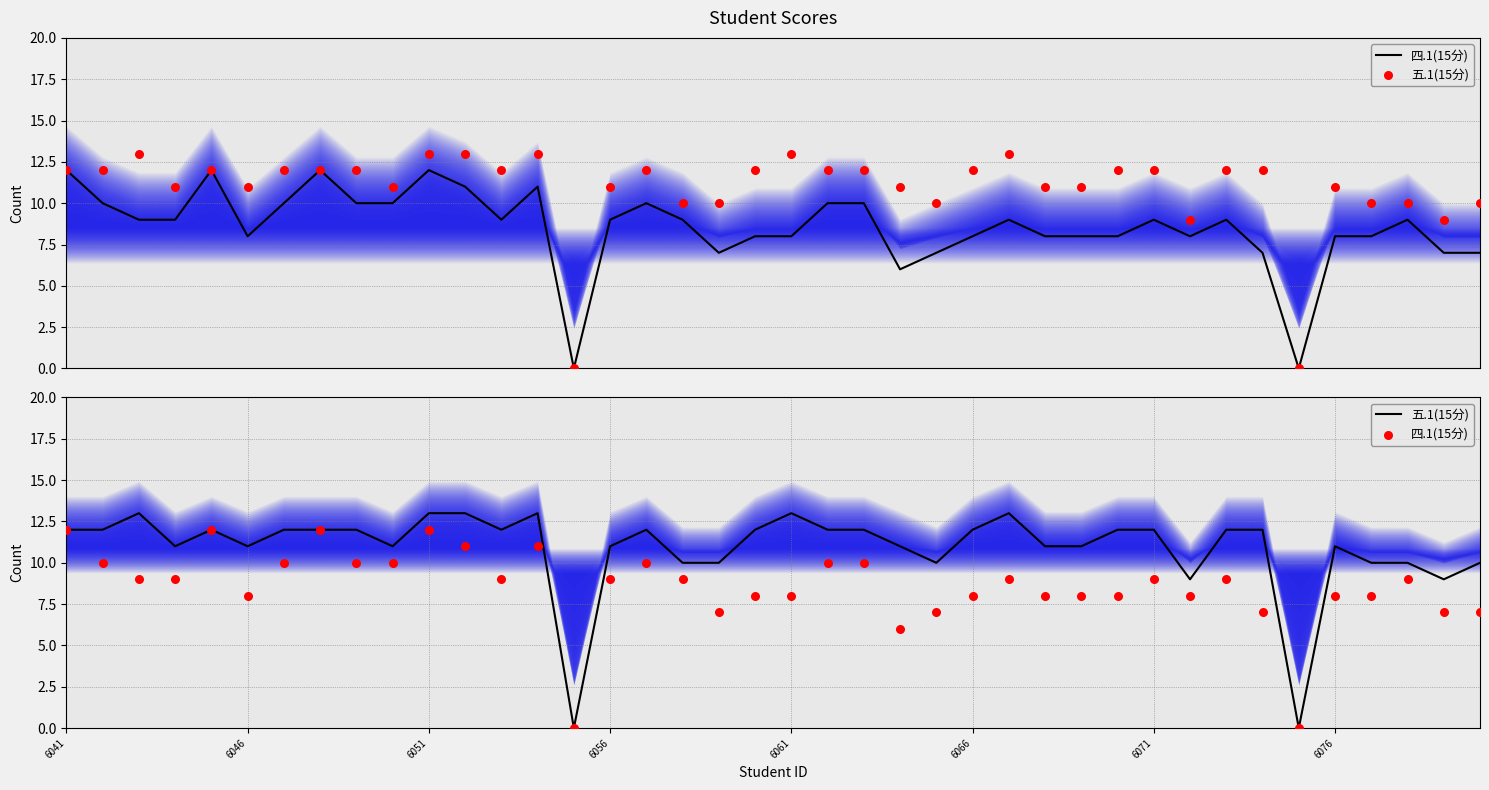

Which series has the largest Y range (max minus min)?

五.1(15分)